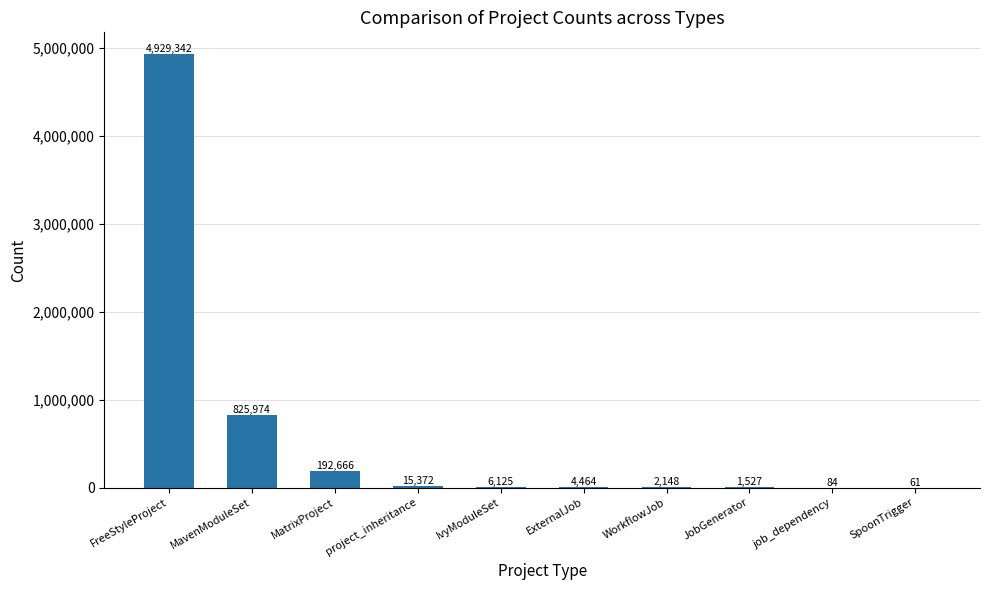

Where does the data first go above 6125?

FreeStyleProject